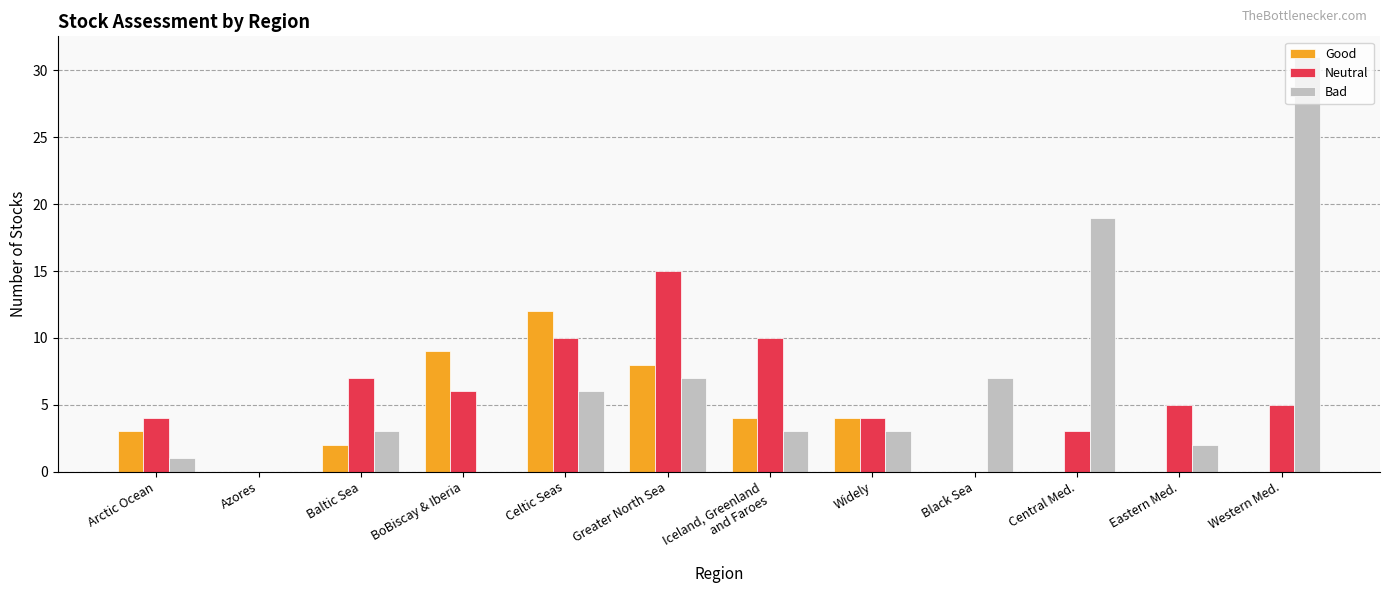

True or false: Bad has a value of 3 at Iceland, Greenland
and Faroes.

True